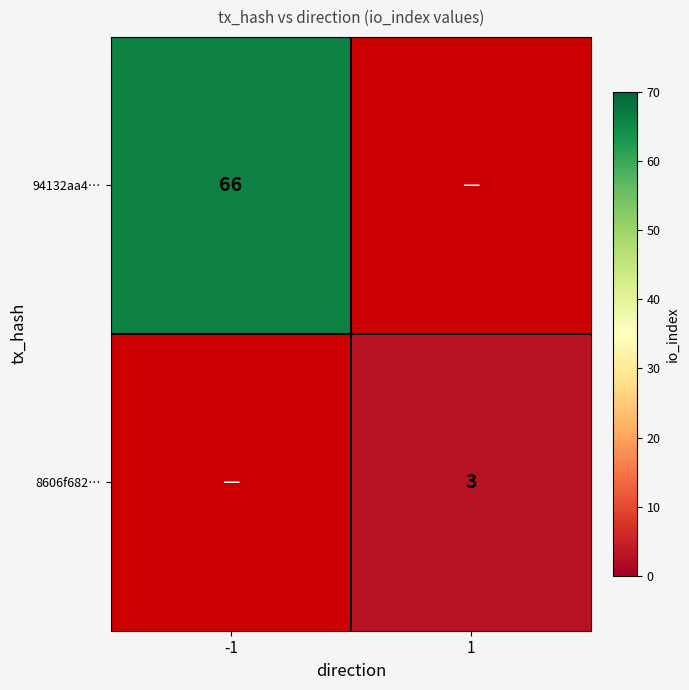

What is the greatest value displayed?

66.0